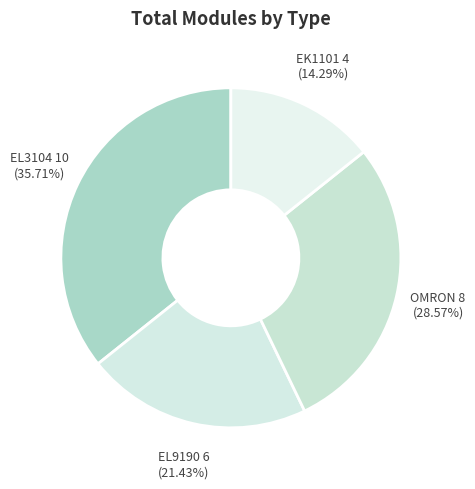

How many segments does this pie chart have?

4